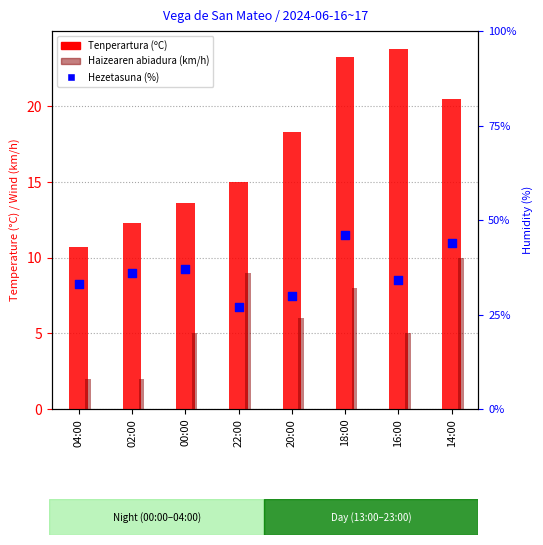

Which series has the largest Y range (max minus min)?

Hezetasuna (%)